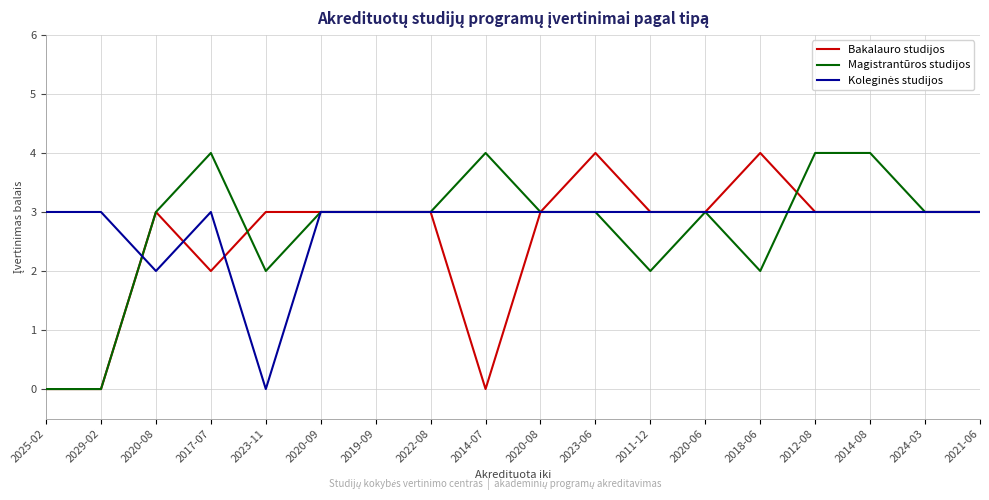

What is the spread (max minus min) of values at 2014-08?

1